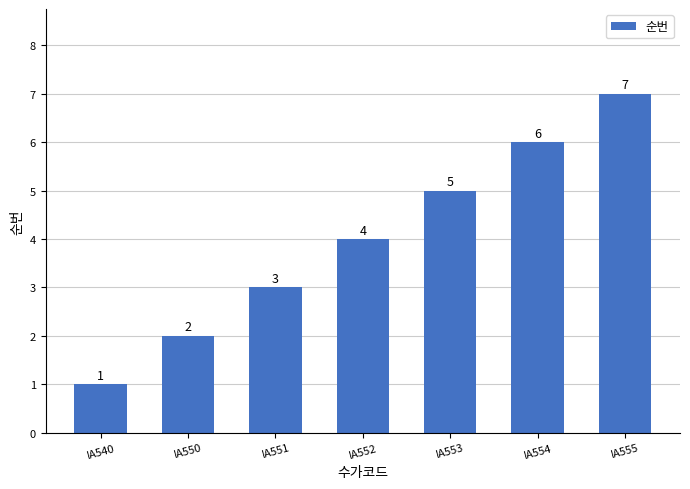

The value at IA553 is 3. True or false?

False